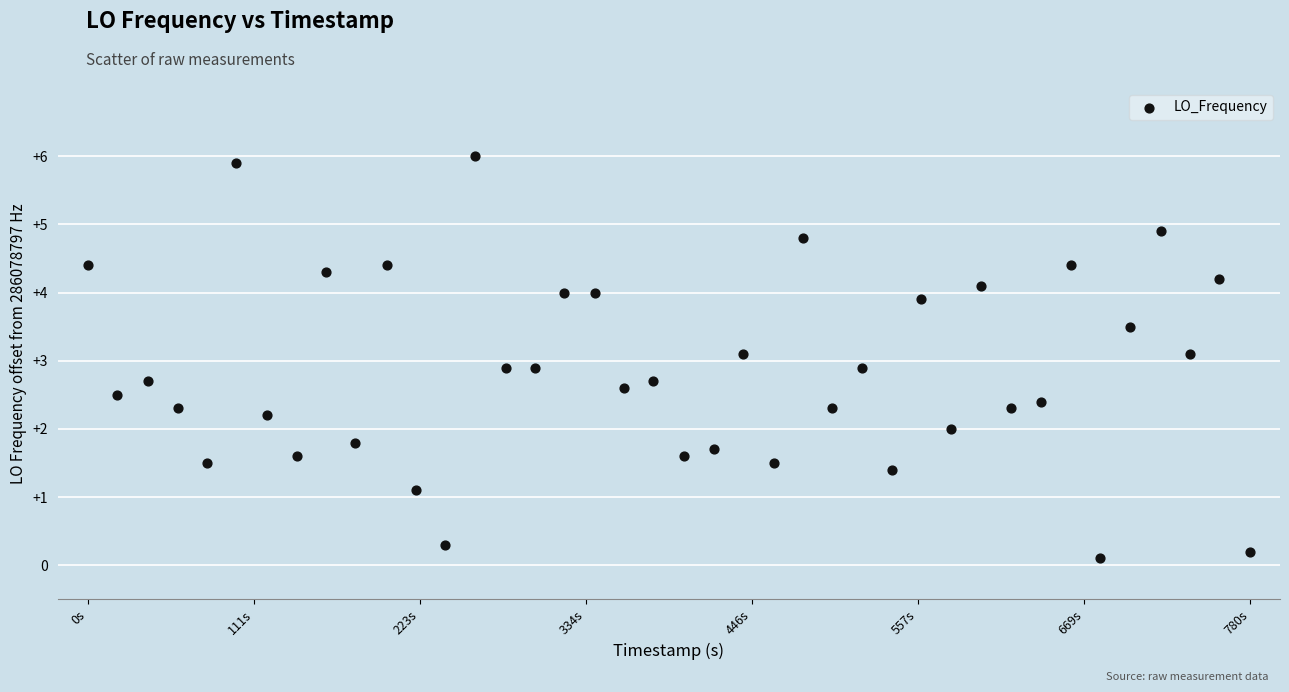

What is the range of Y values (max minus min)?

5.9